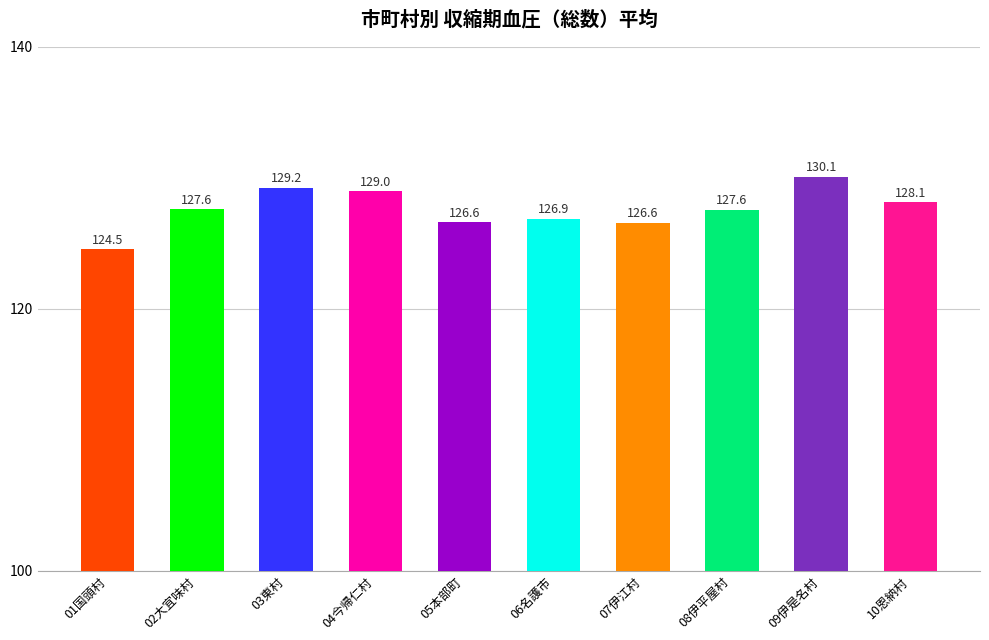

How many data points are above 127?

6